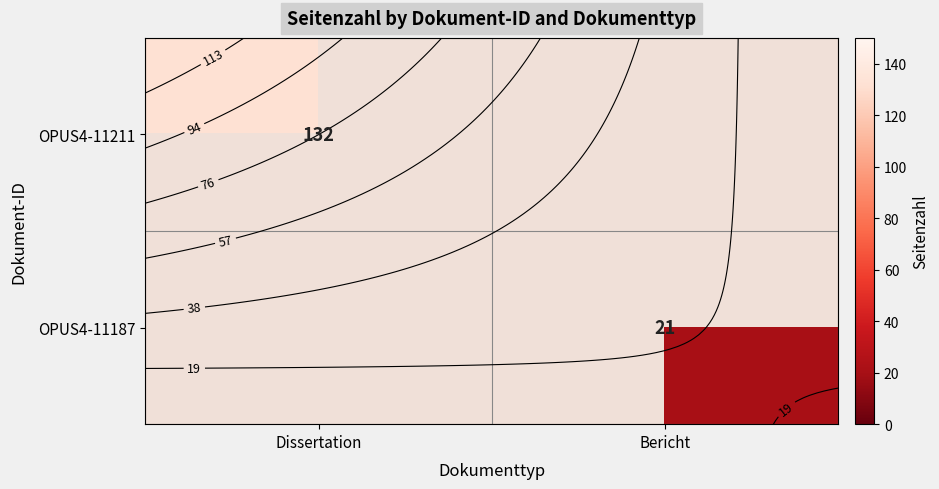

List the series in order of their overall mean, highest first.

OPUS4-11211, OPUS4-11187